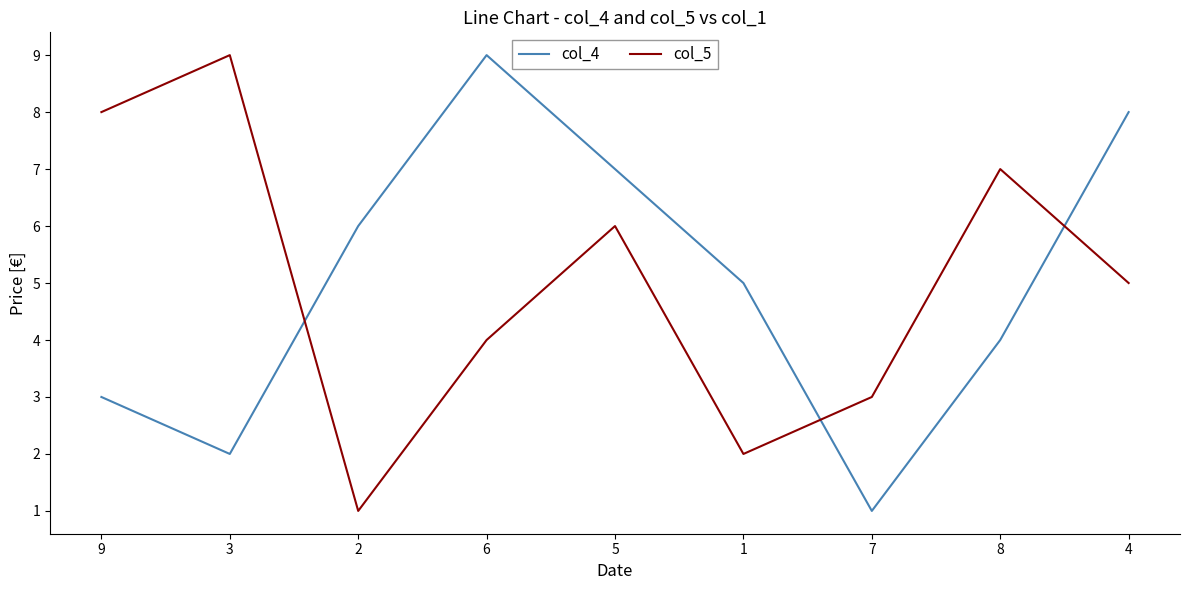

At how many categories does at least one series exceed 2?

9